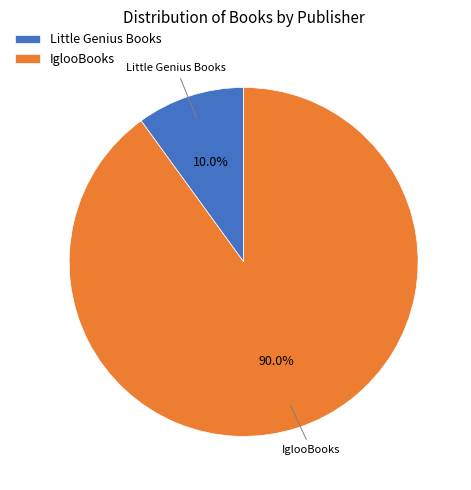

What percentage is the IglooBooks slice, to the nearest percent?

90%